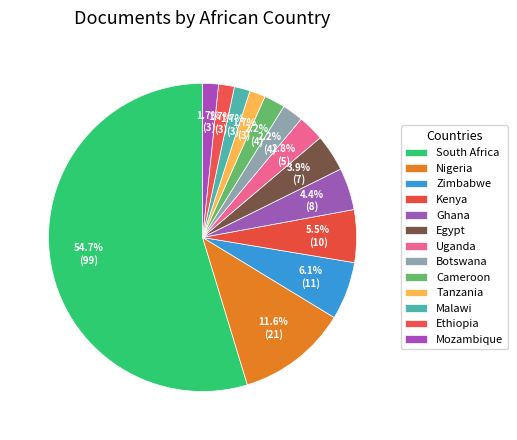

What percentage do Cameroon and Botswana together represent?

4.4%